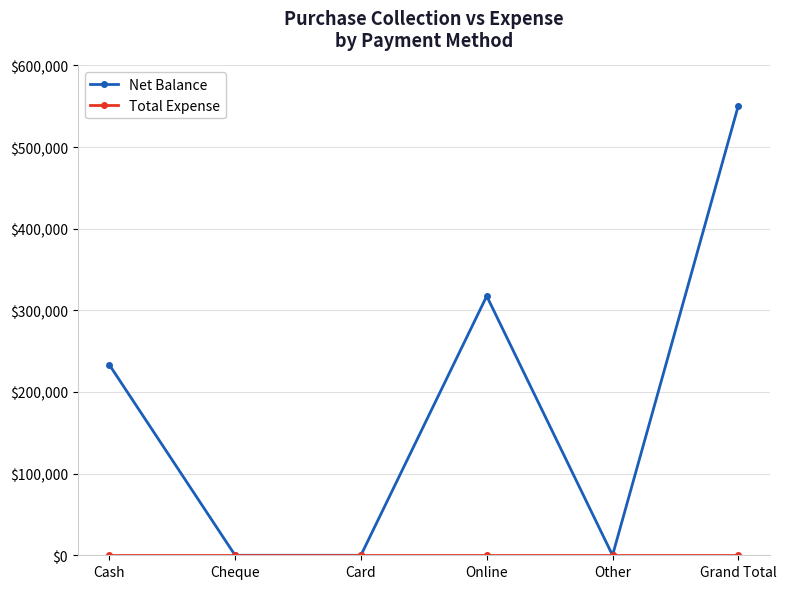

At which category does Net Balance reach its first local peak?

Online